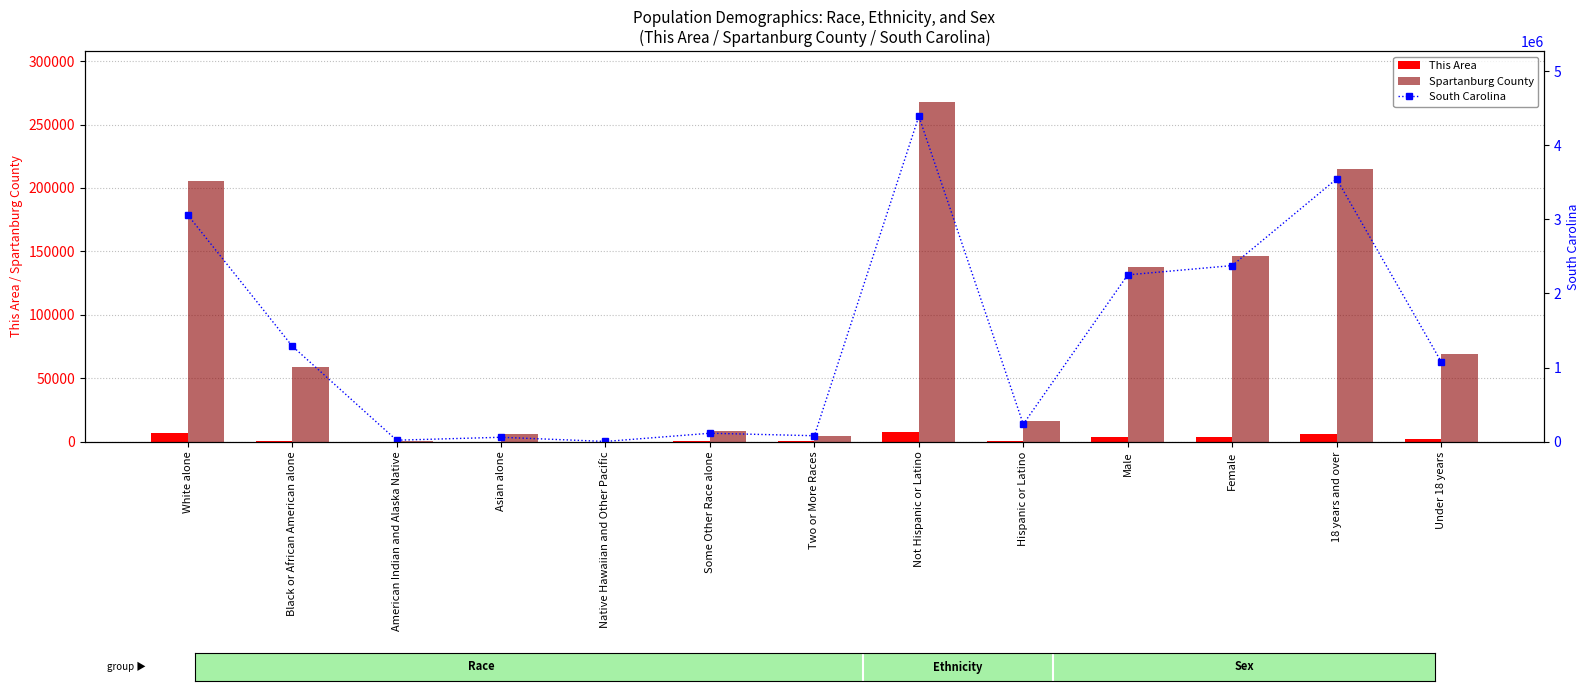

What is the sum of the South Carolina values at 18 years and over and Native Hawaiian and Other Pacific?

3547596